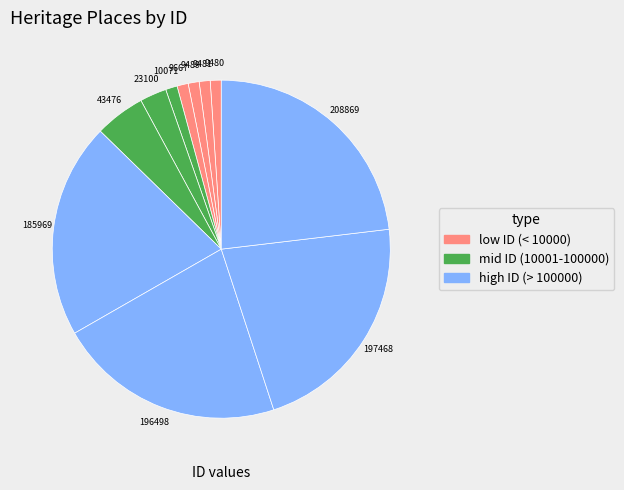

To the nearest percent, what is the difference between the largest and smallest slice percentages?

22%